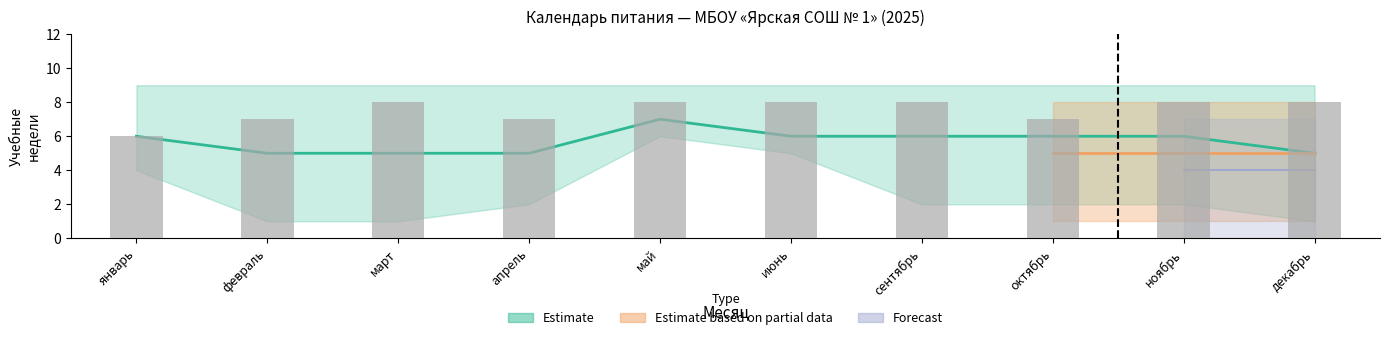

Count the Estimate_low values in the range 1 to 4.

8